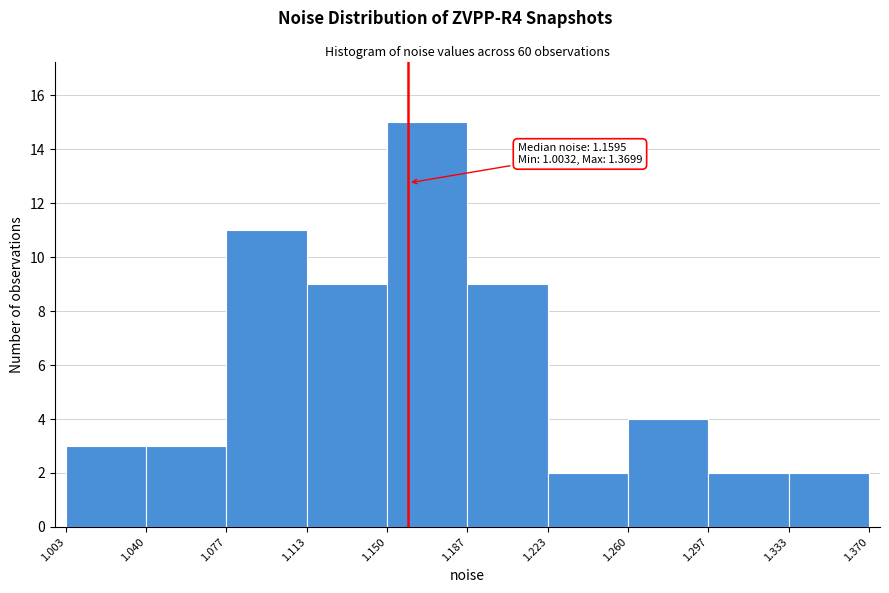

Over which range of the x-axis is the bar tallest?

1.150 to 1.187